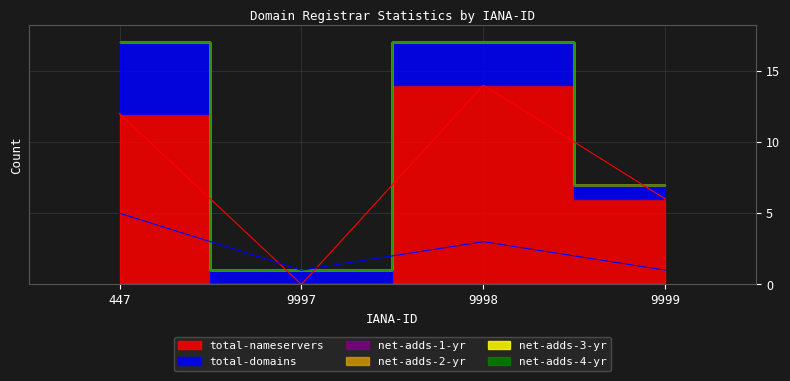

True or false: net-adds-2-yr and total-nameservers intersect in this chart.

False